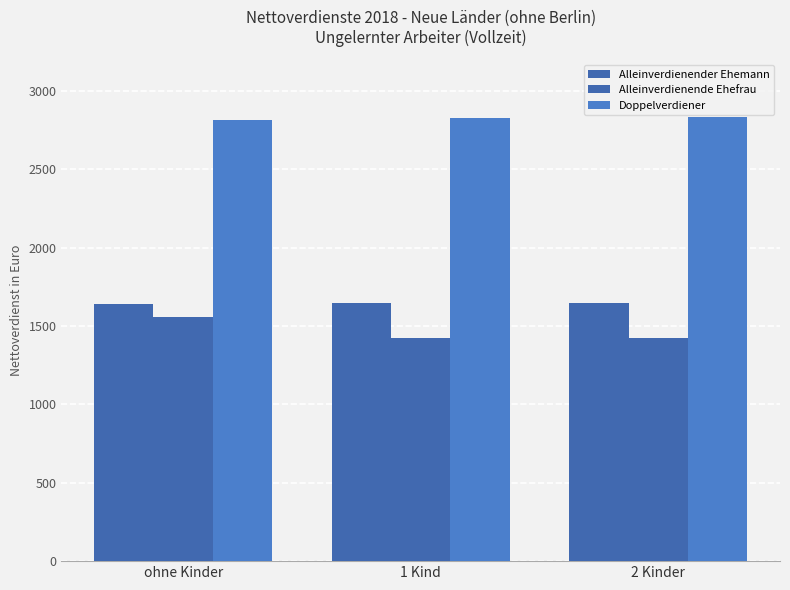

How many data points does each series have?

3